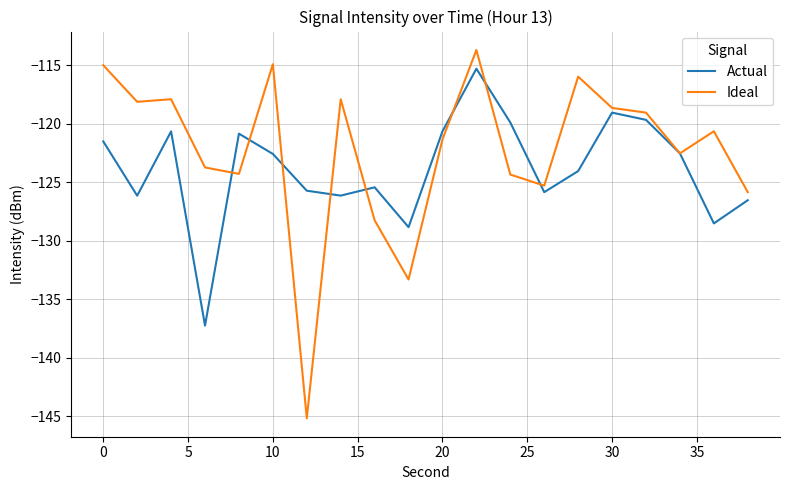

Which series has the widest spread of values?

Ideal